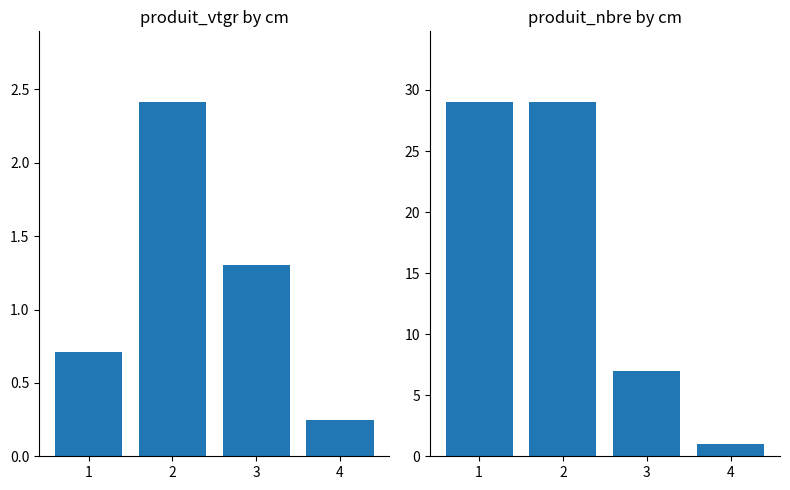

What is the value of the produit_vtgr bar at the 4th from the left?

0.2